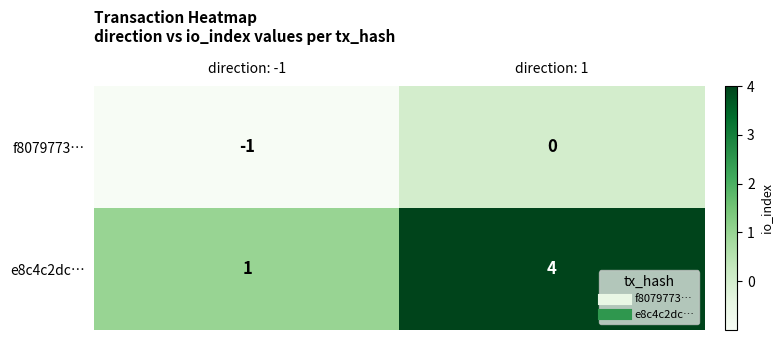

Which series has the largest total across all categories?

e8c4c2dc…